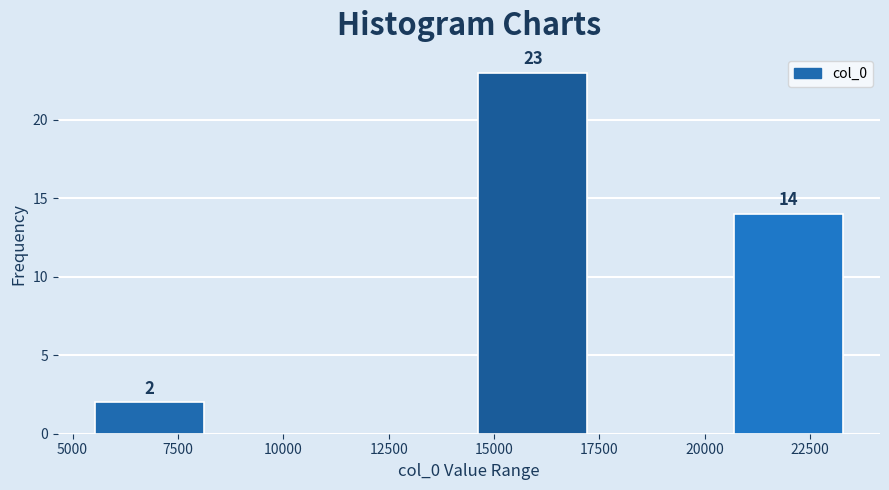

Which range on the x-axis has the tallest bar?

14500 to 17500